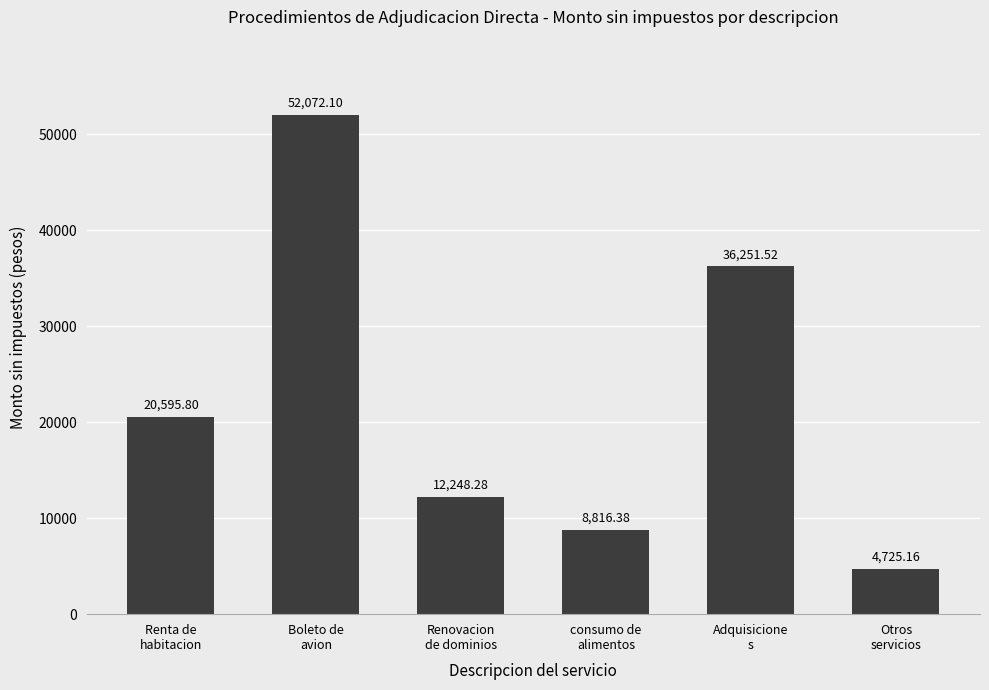

What is the label of the 5th bar from the right?

Boleto de
avion